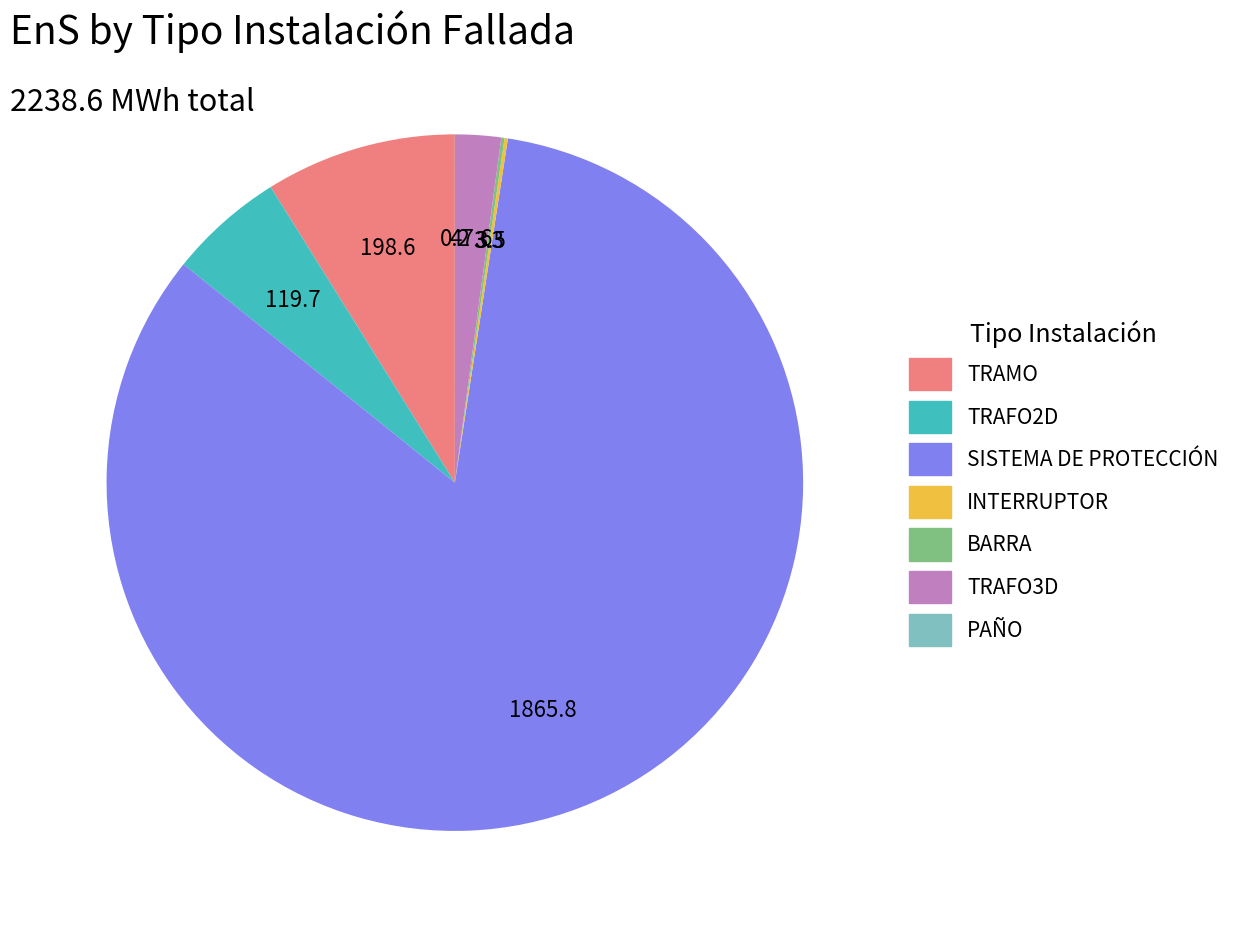

Is TRAMO the majority of the pie?

No